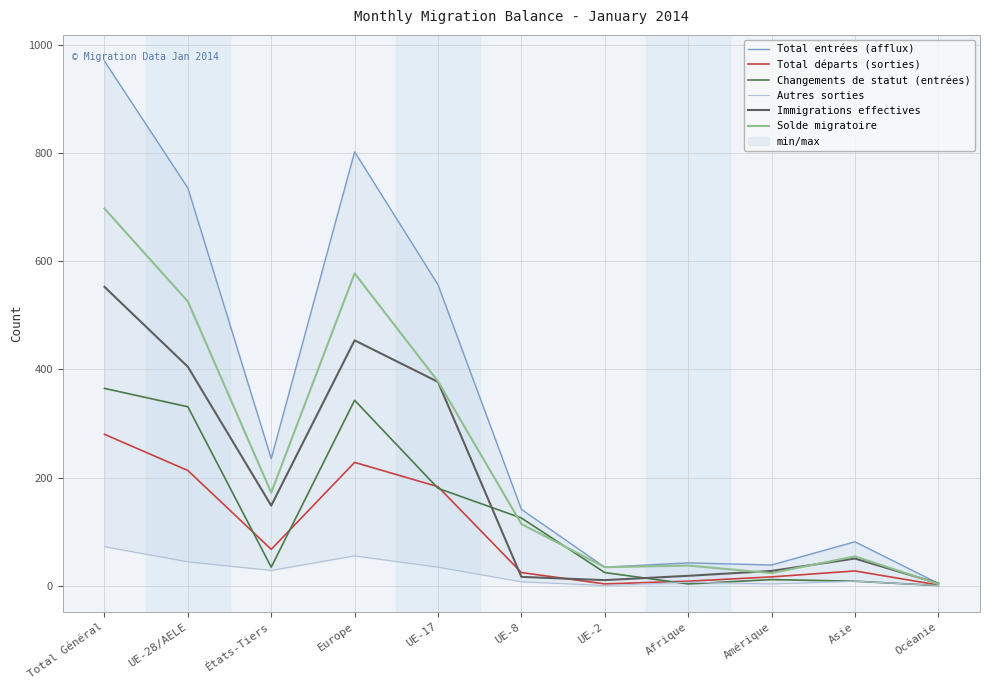

True or false: Total départs (sorties) and Autres sorties cross at least once.

False